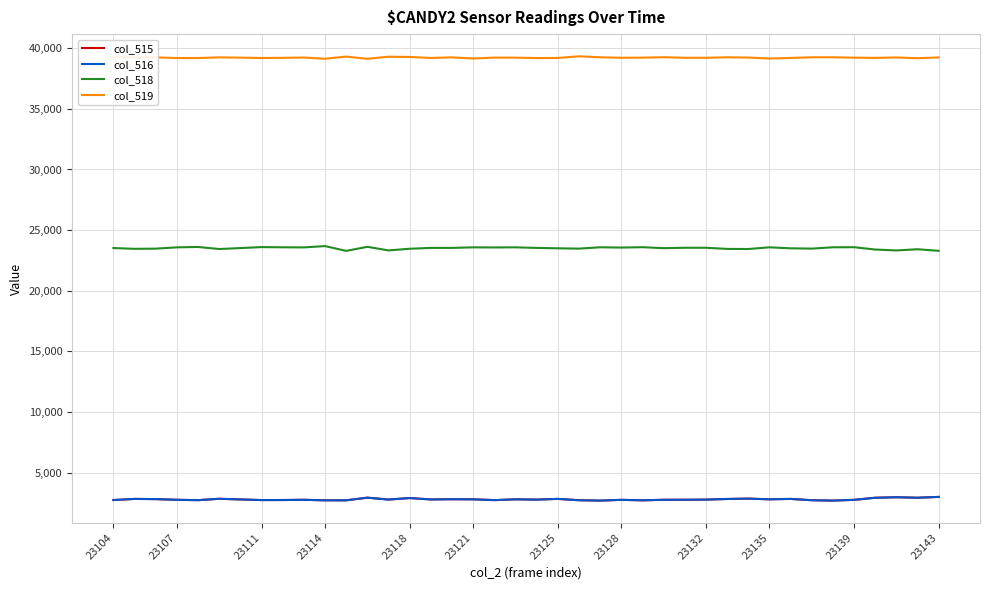

What is the lowest value of the col_519 series?

39128